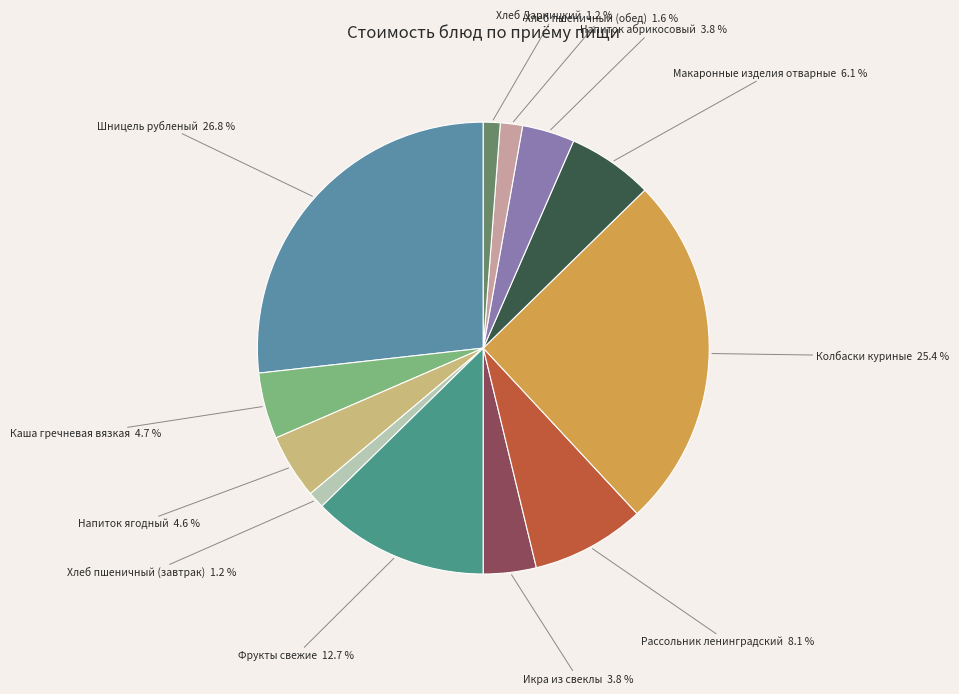

Do Колбаски куриные and Фрукты свежие together represent more than half of the pie?

No